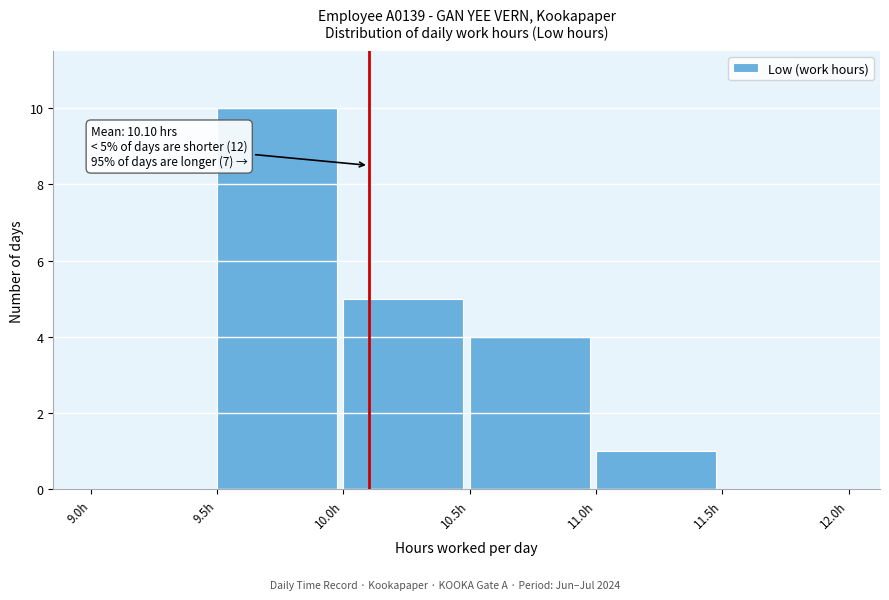

Which range on the x-axis has the tallest bar?

9.5 to 10.0